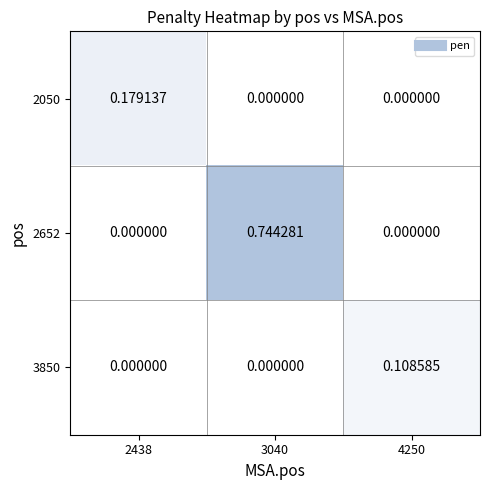

Is the value of 3850 at 4250 greater than the value of 2050 at 3040?

Yes